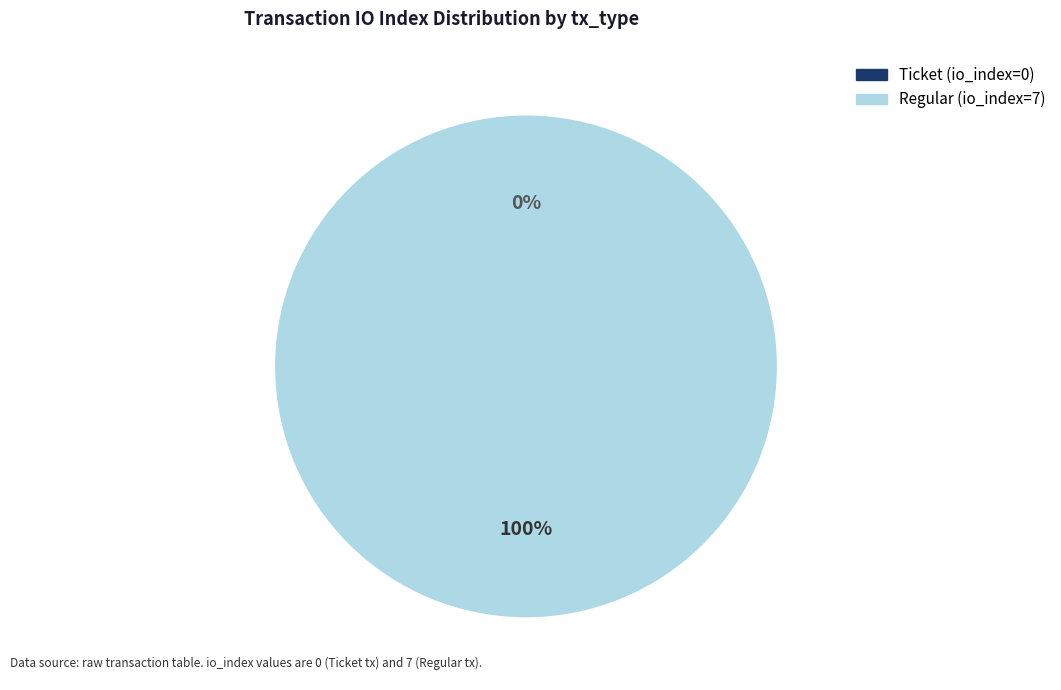

To the nearest percent, what is the difference between the Regular (io_index=7) and Ticket (io_index=0) slice percentages?

100%